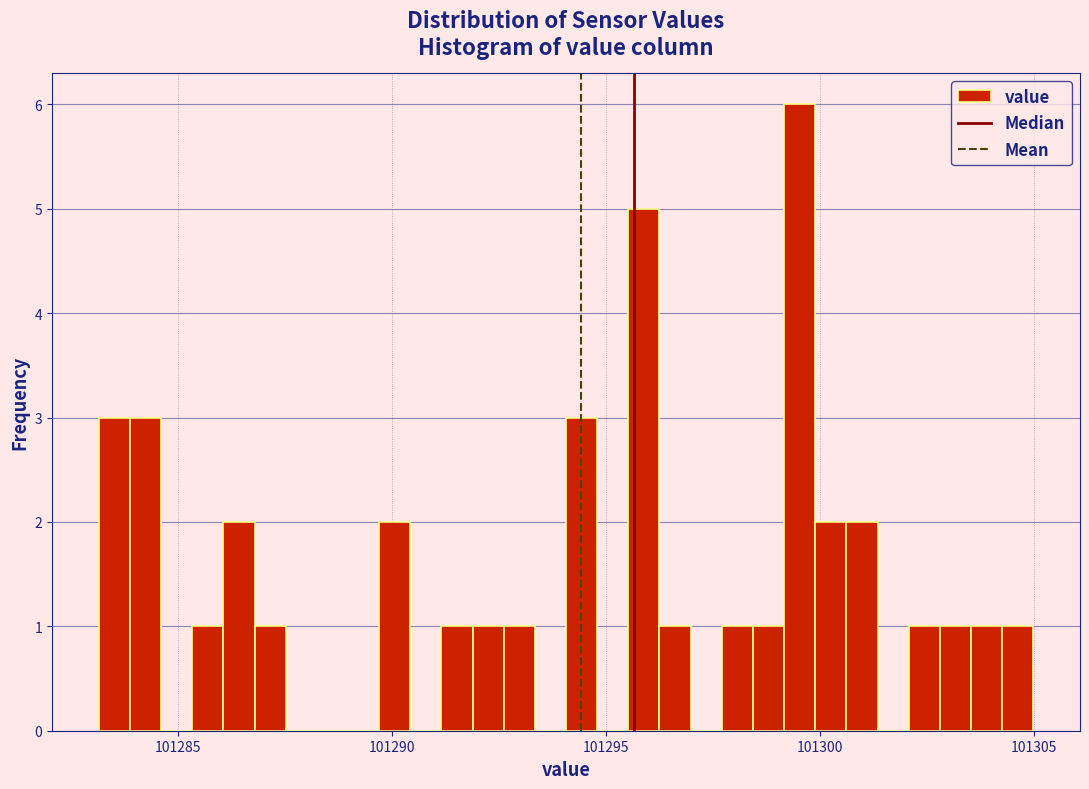

Around what value on the x-axis is the tallest bar? Give the approximate position of its centre, as read against the axis.

101299.5